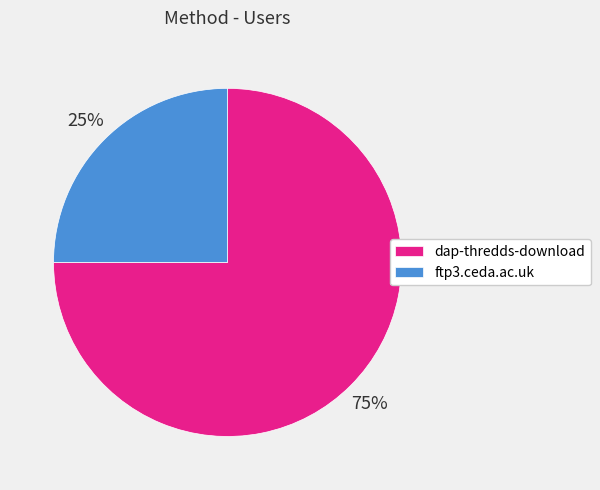

What is the largest slice in the pie chart?

dap-thredds-download